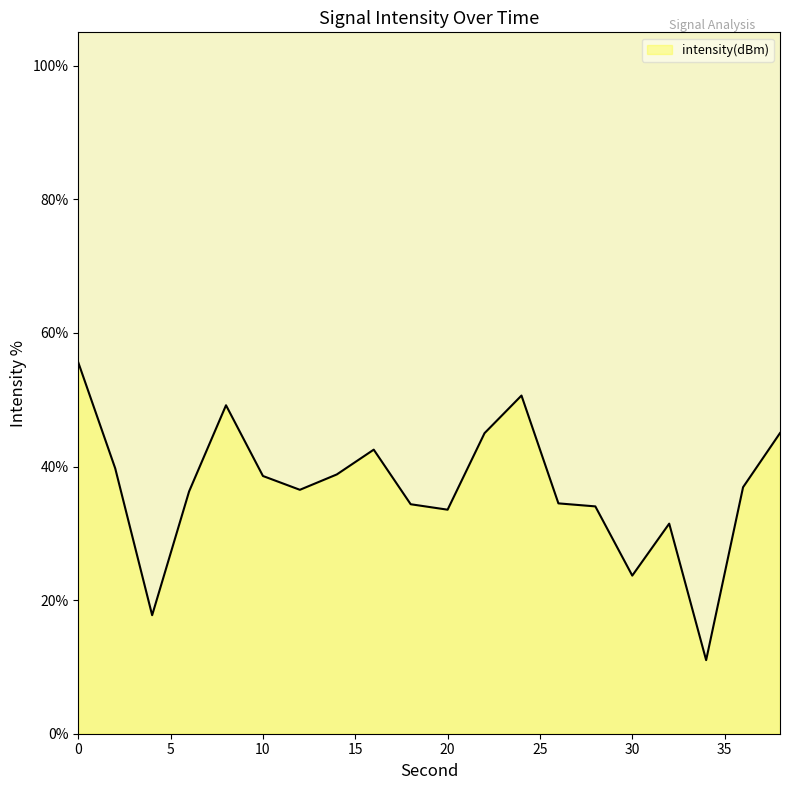

What is the minimum value shown in the chart?

11.0